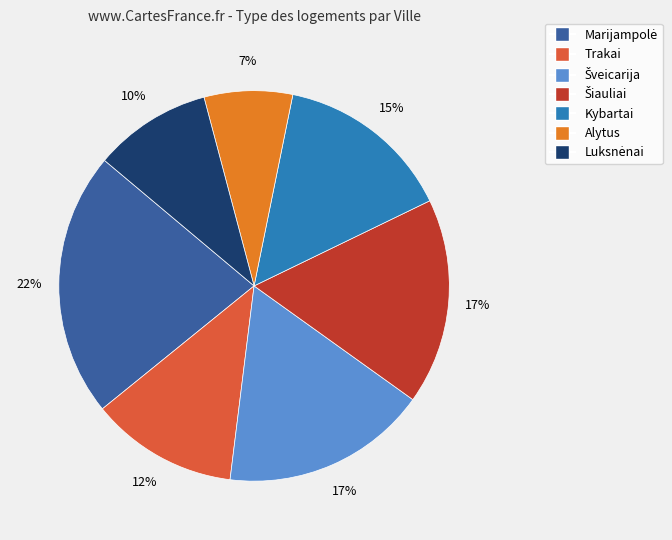

Is it true that Trakai is 6% of the pie?

False